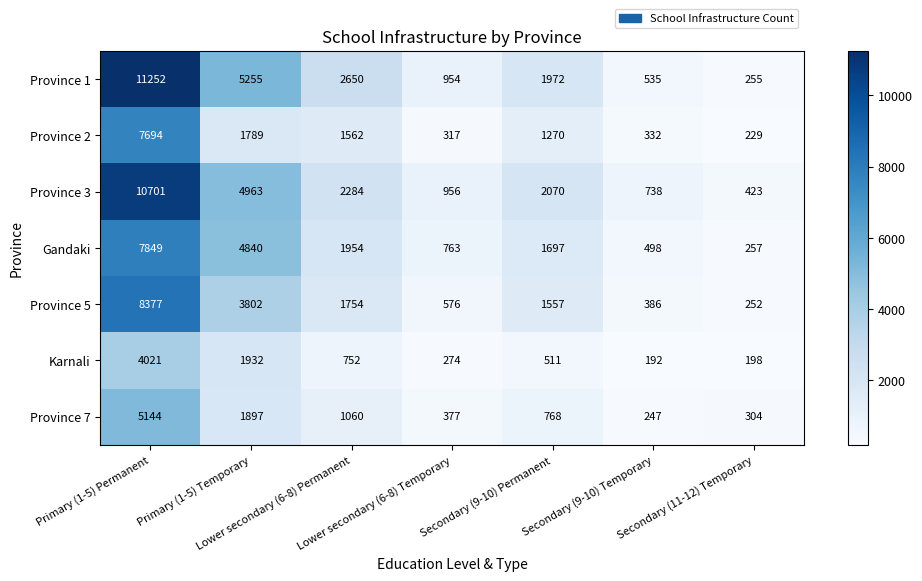

What is the spread (max minus min) of values at Secondary (9-10) Temporary?

546